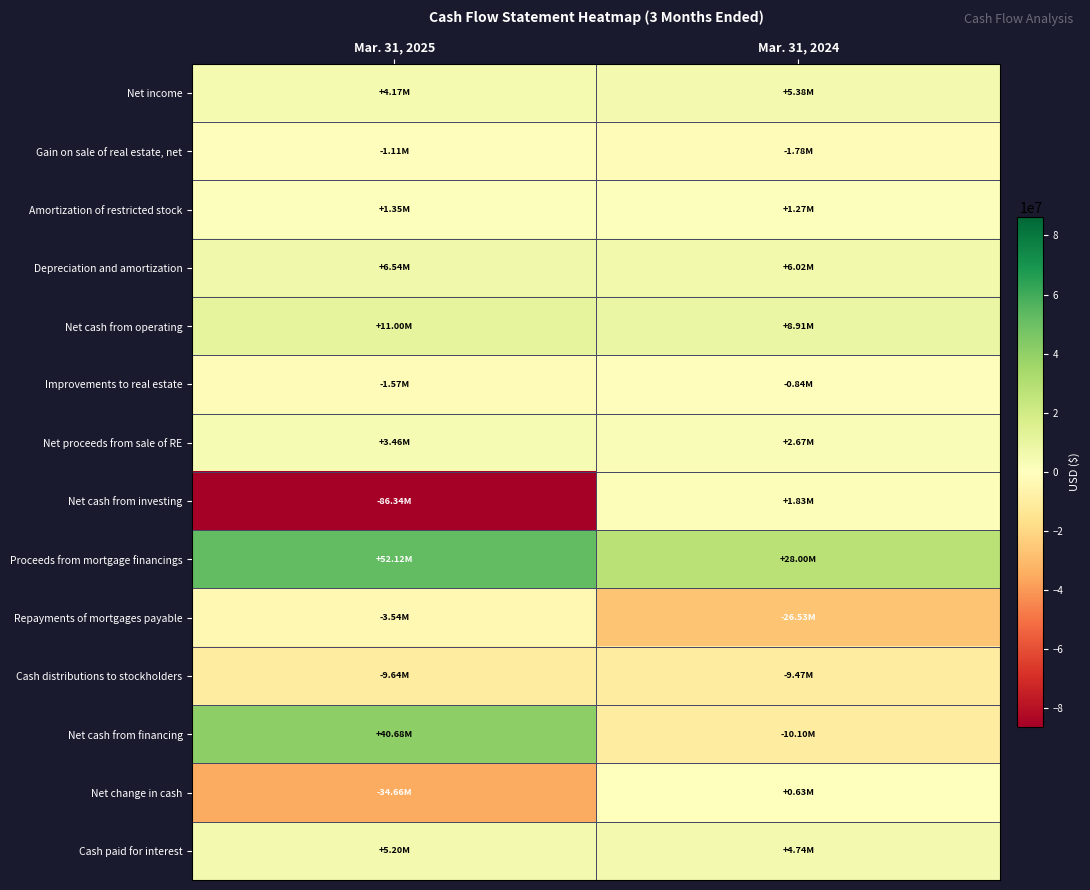

What is the spread (max minus min) of values at Mar. 31, 2024?

54527000